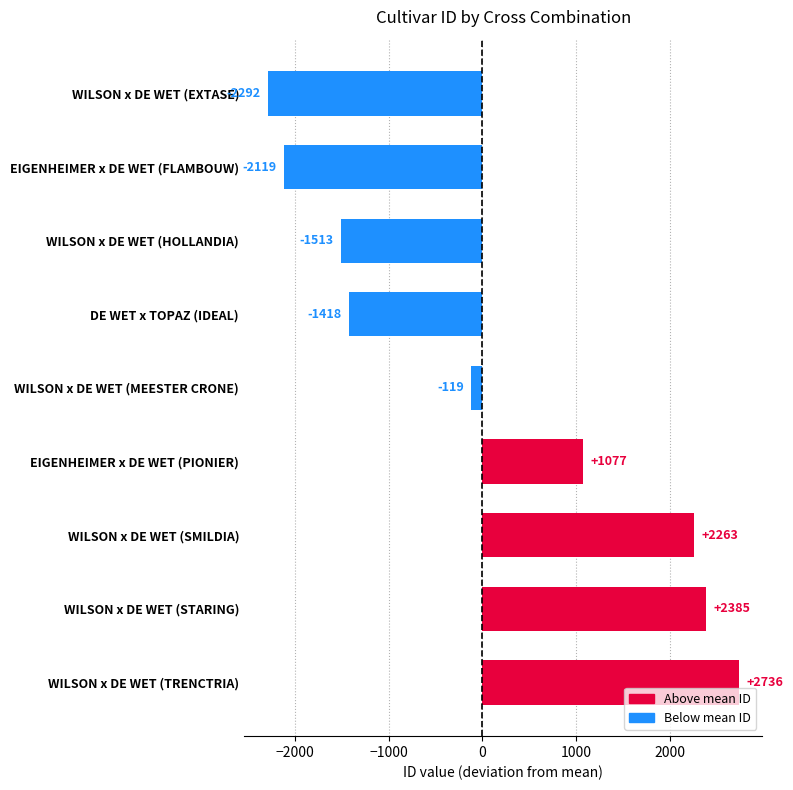

Rank the categories by value from lowest to highest.

WILSON x DE WET (EXTASE), EIGENHEIMER x DE WET (FLAMBOUW), WILSON x DE WET (HOLLANDIA), DE WET x TOPAZ (IDEAL), WILSON x DE WET (MEESTER CRONE), EIGENHEIMER x DE WET (PIONIER), WILSON x DE WET (SMILDIA), WILSON x DE WET (STARING), WILSON x DE WET (TRENCTRIA)